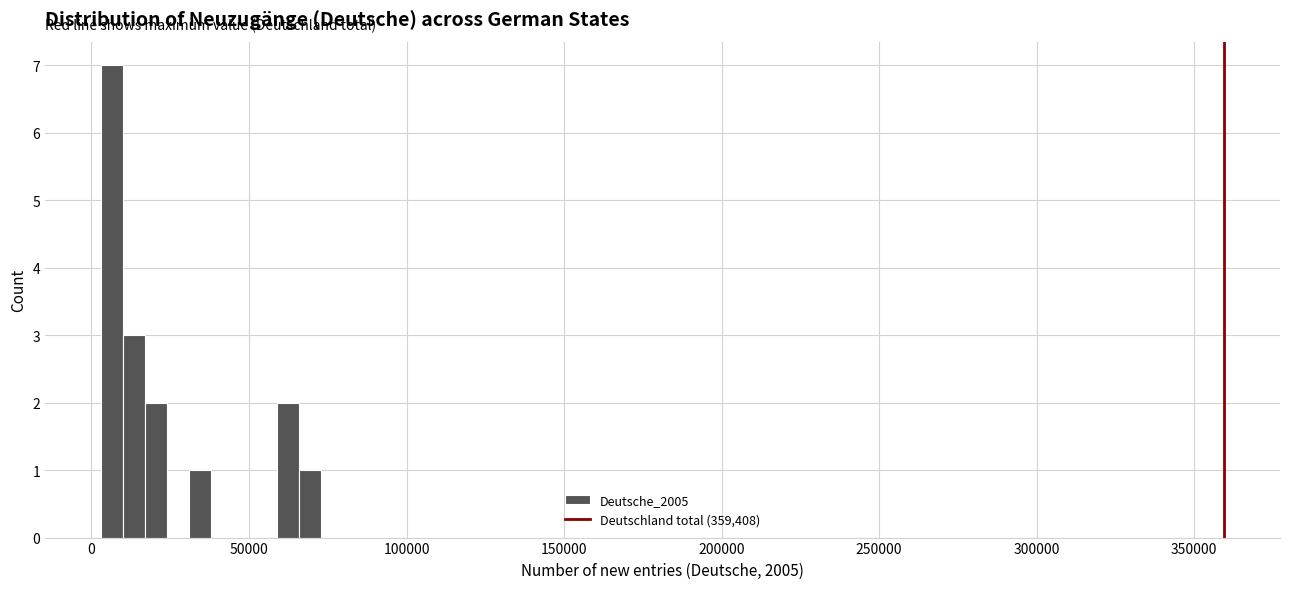

Around what value on the x-axis is the tallest bar? Give the approximate position of its centre, as read against the axis.

5000